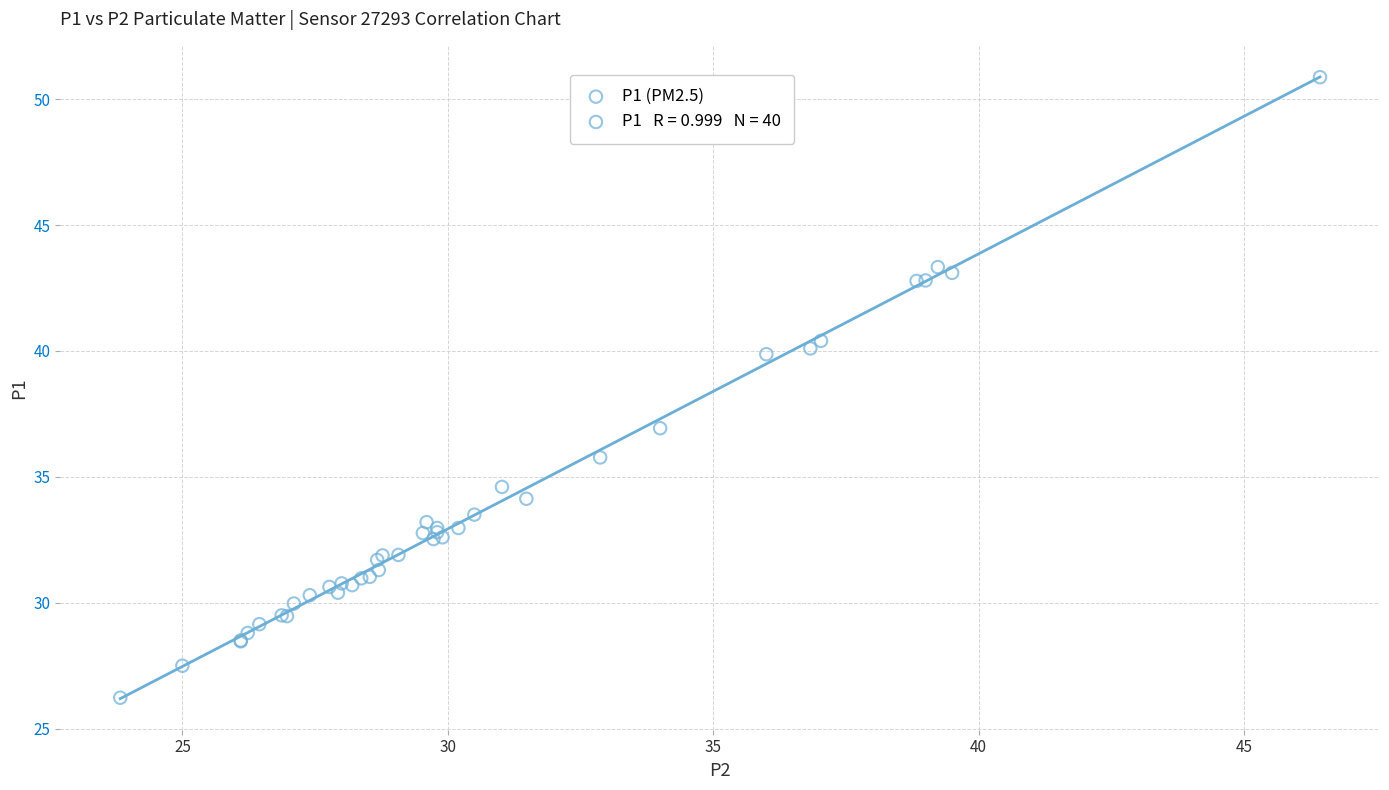

What Y value in the scatter plot is closest to 38?

36.9